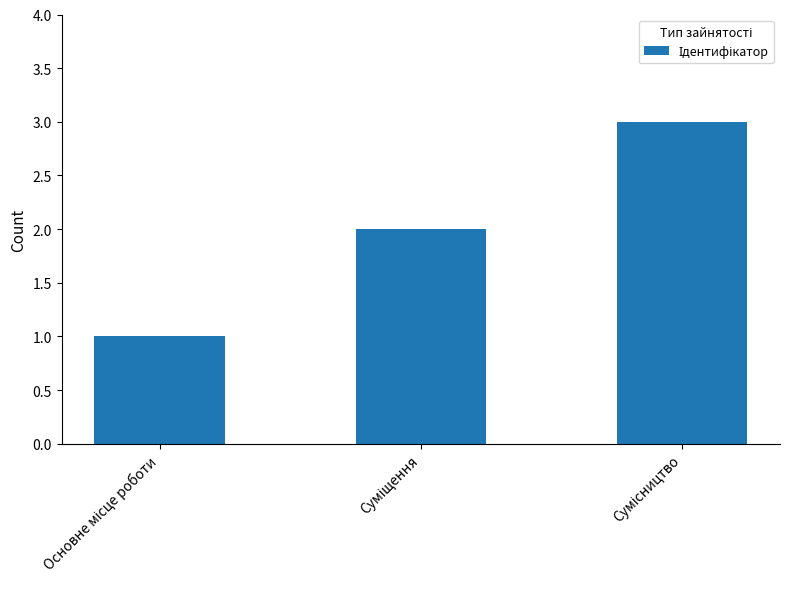

What is the sum of all values?

6